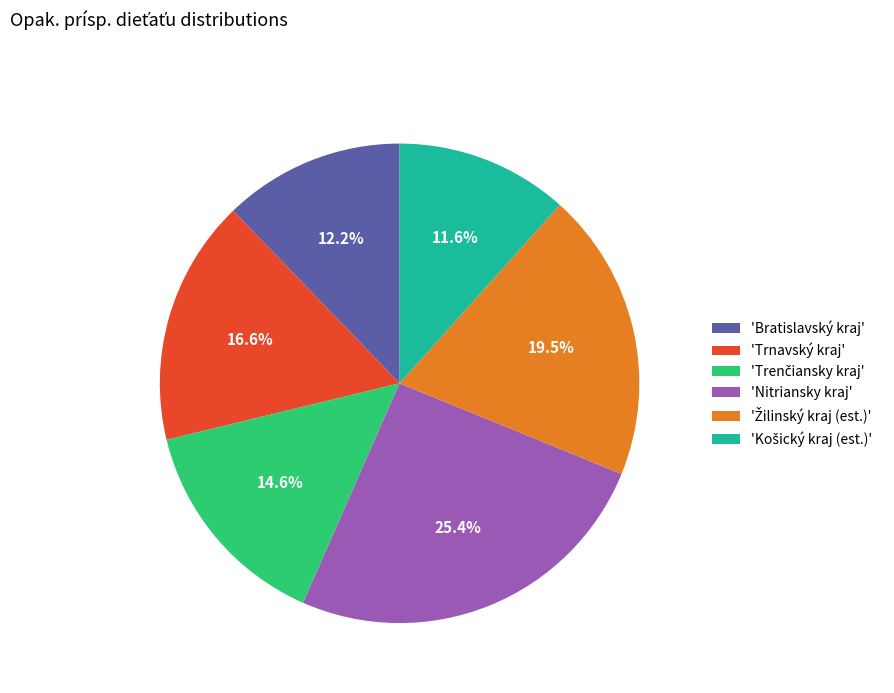

How many segments does this pie chart have?

6